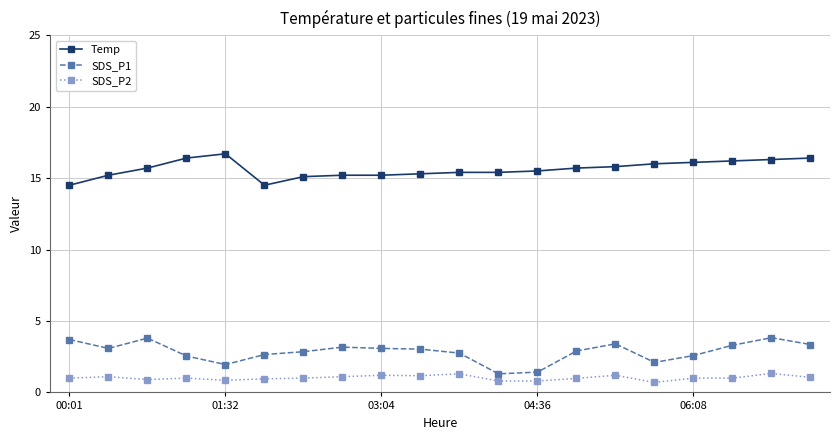

Rank the series by their maximum value, from highest to lowest.

Temp, SDS_P1, SDS_P2